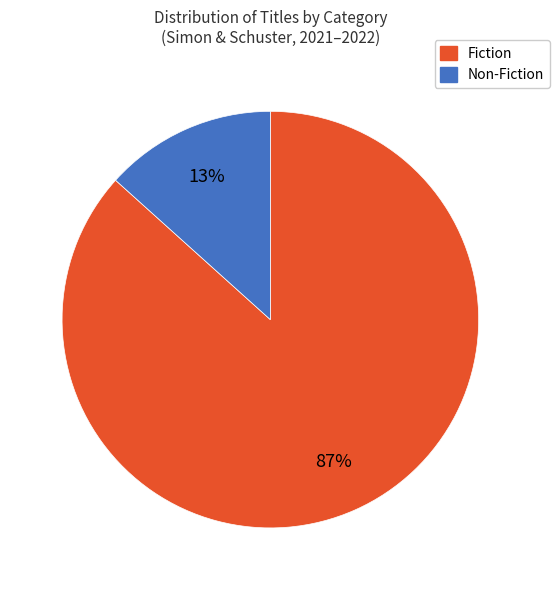

To the nearest percent, what is the average slice percentage?

50%